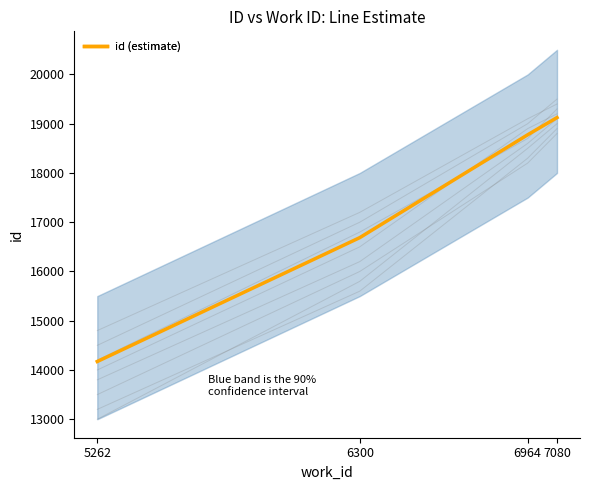

Is it true that the value at 5262 is 14172?

True